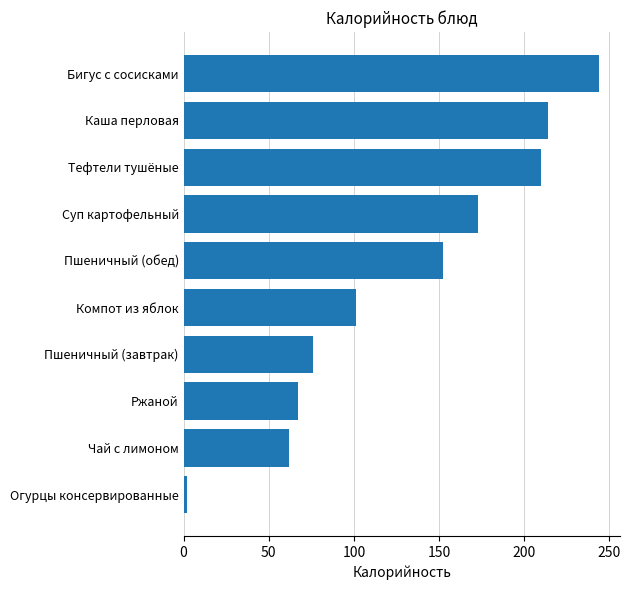

How many bars are there in total?

10